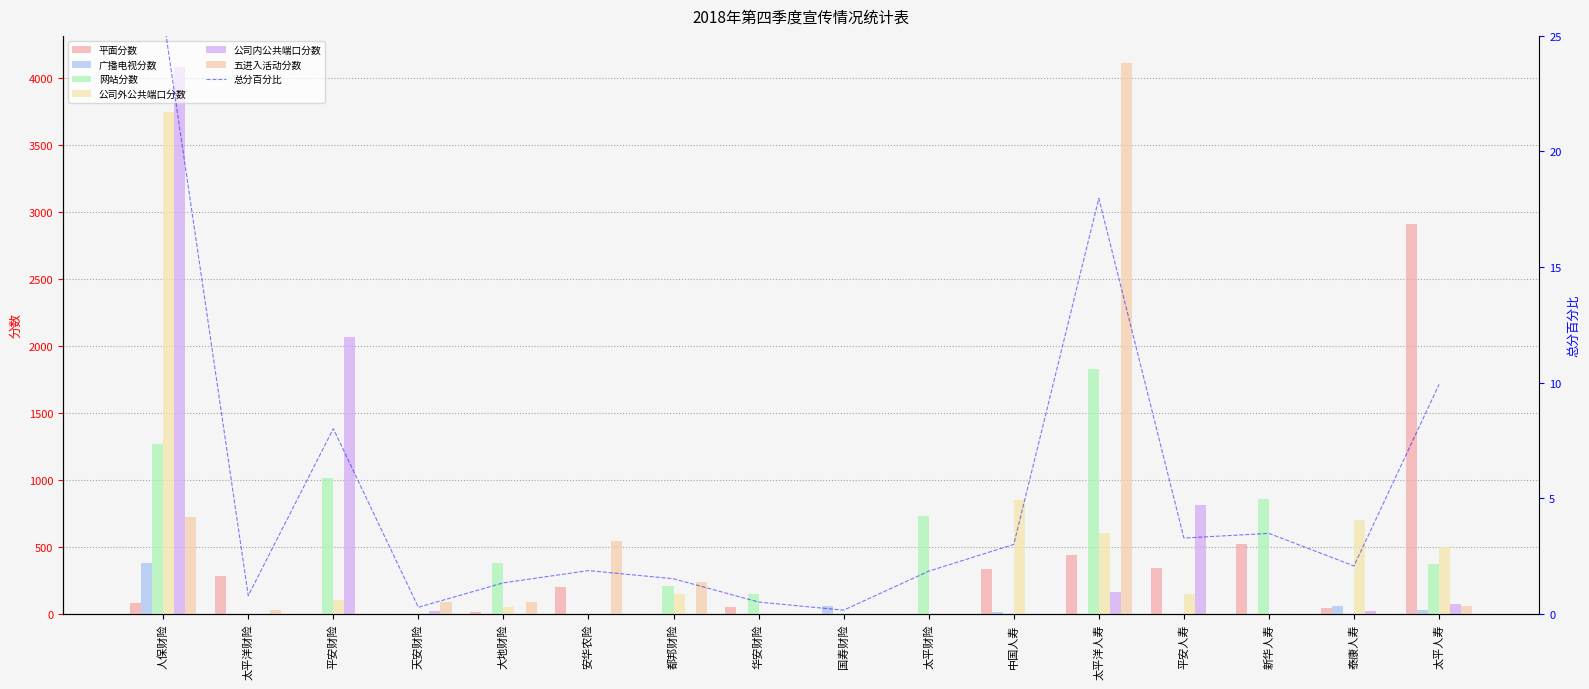

Which series has the largest total across all categories?

公司内公共端口分数